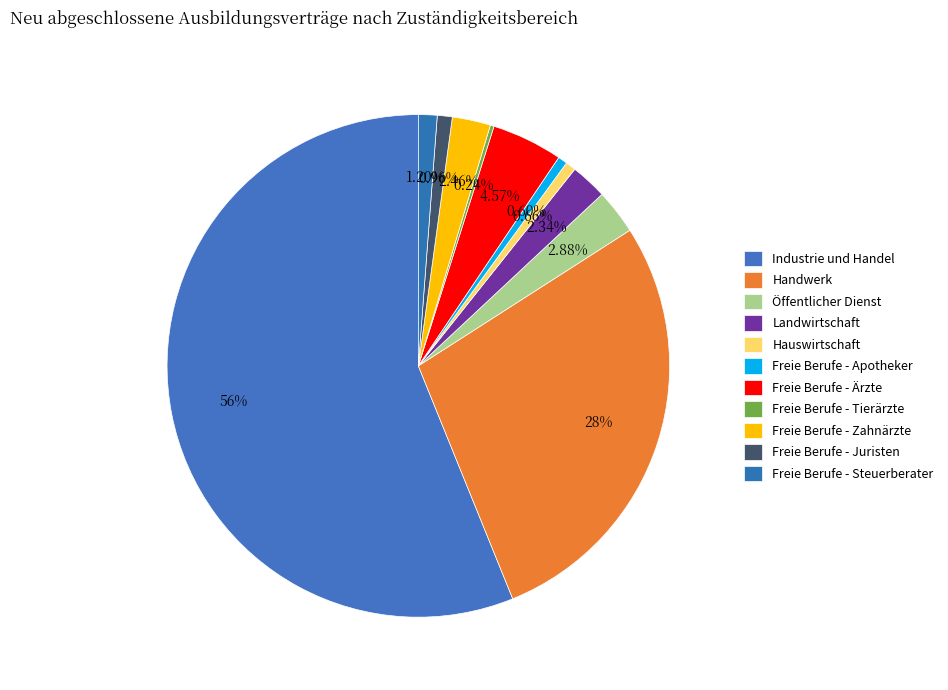

Which has a higher value, Industrie und Handel or Freie Berufe - Tierärzte?

Industrie und Handel